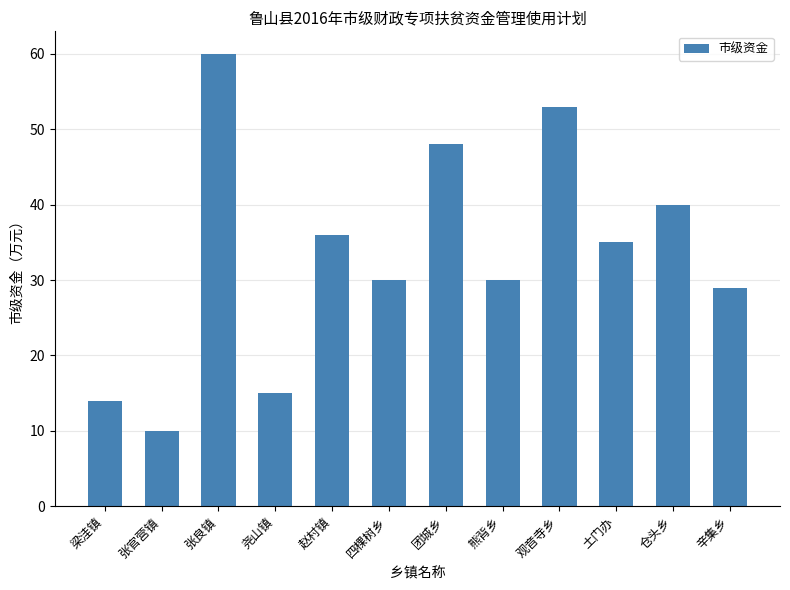

Reading right to left, what are all the values shown in this chart?

29	40	35	53	30	48	30	36	15	60	10	14